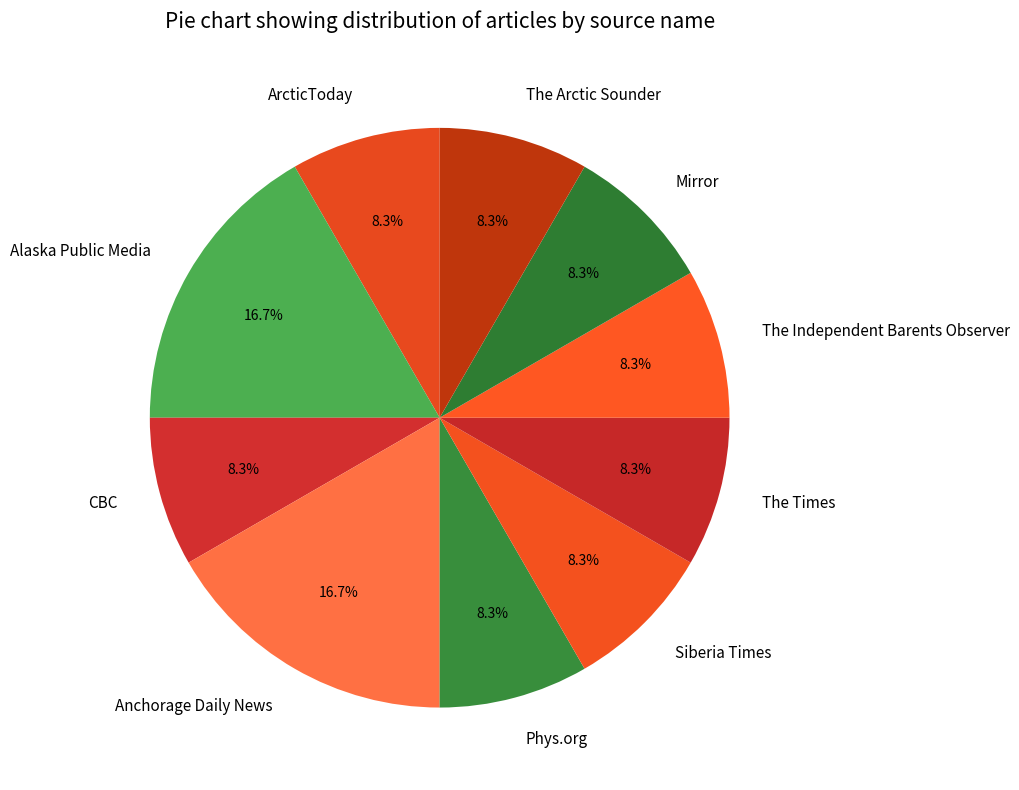

Count the number of slices in the pie.

10